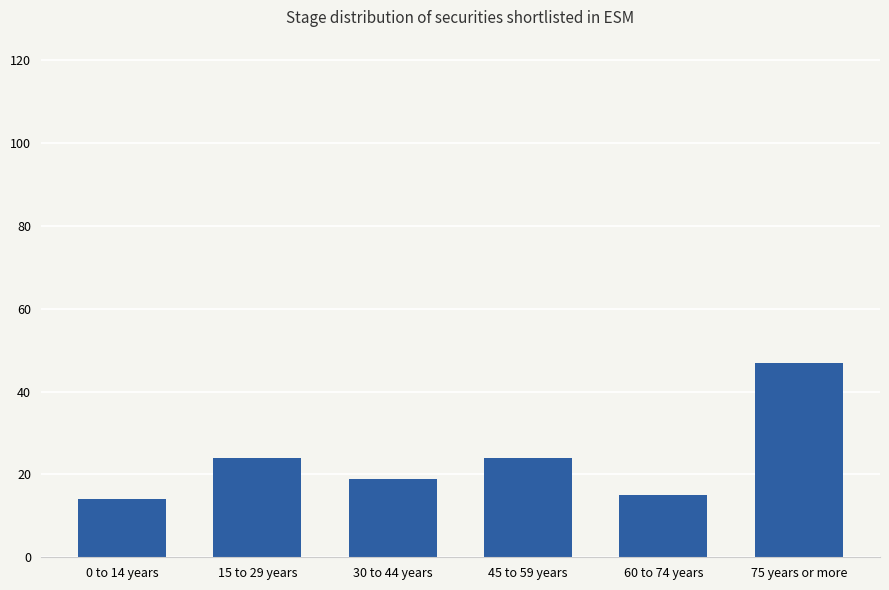

What is the difference between the values at 0 to 14 years and 45 to 59 years?

10